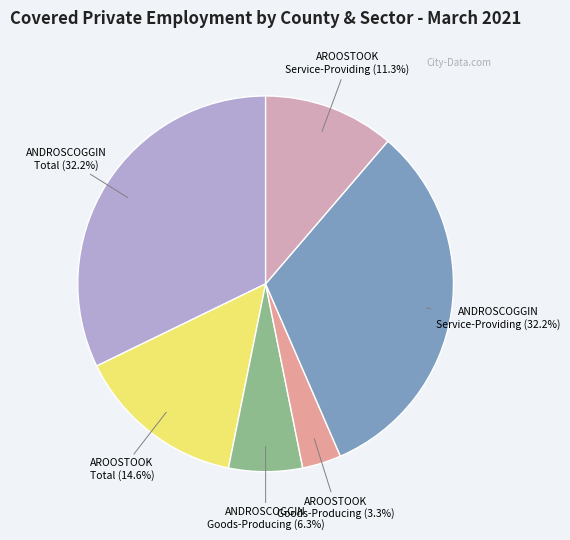

How many slices are in this pie chart?

6